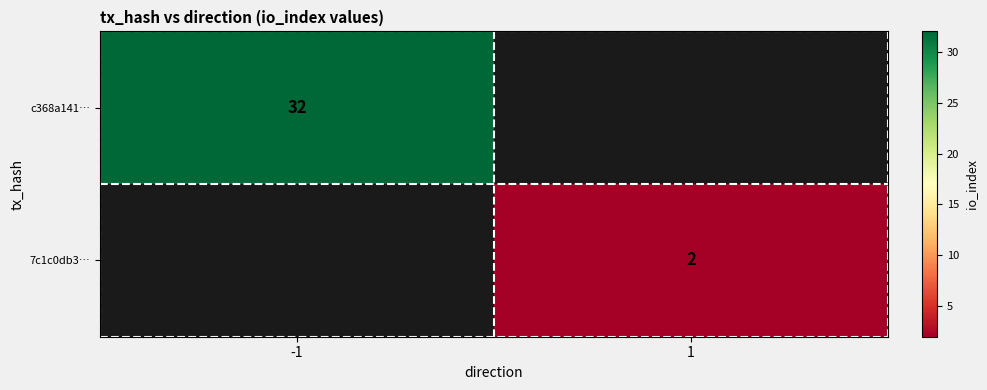

True or false: c368a141… has a value of 32 at -1.

True